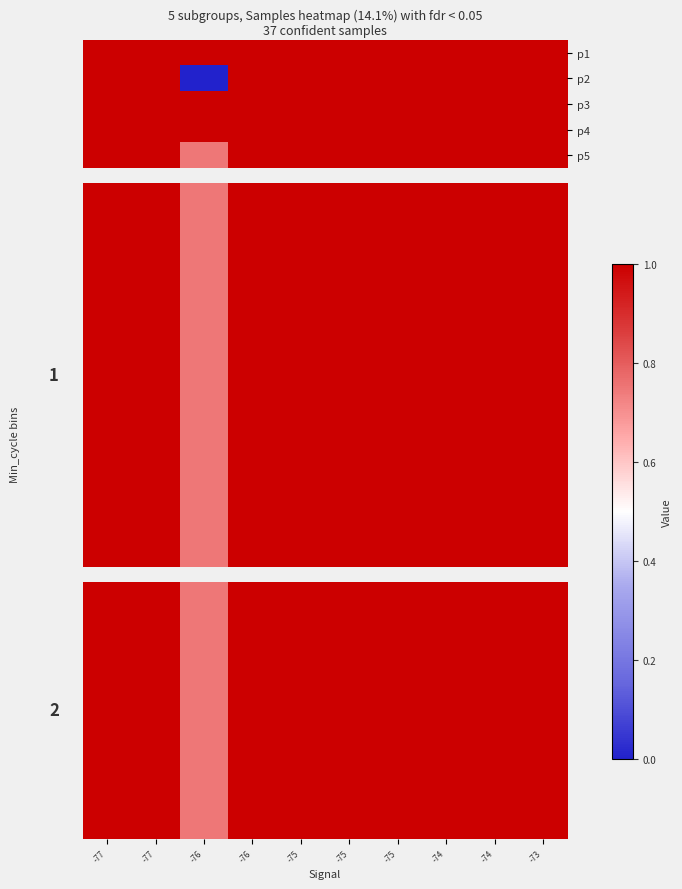

Between -77 and -75, which is larger?

-77